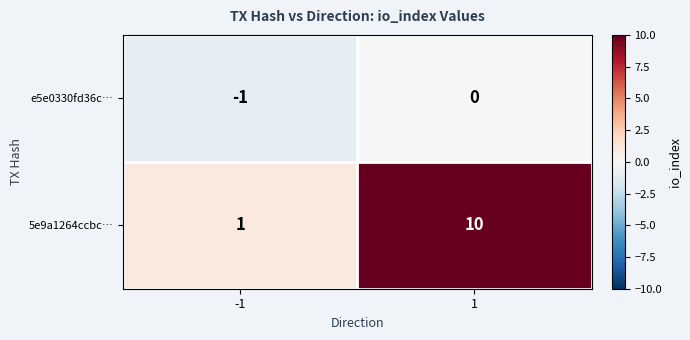

Which series has the largest total across all categories?

5e9a1264ccbc…